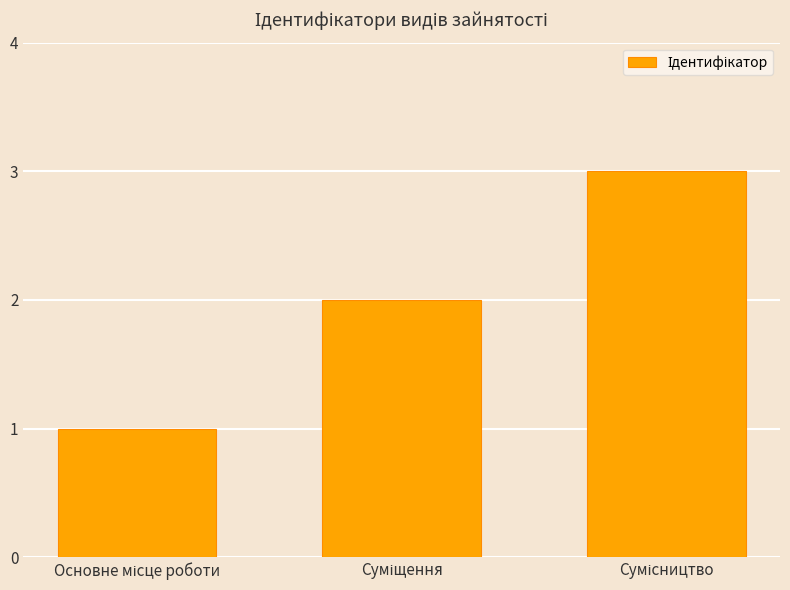

Count the number of categories in the chart.

3